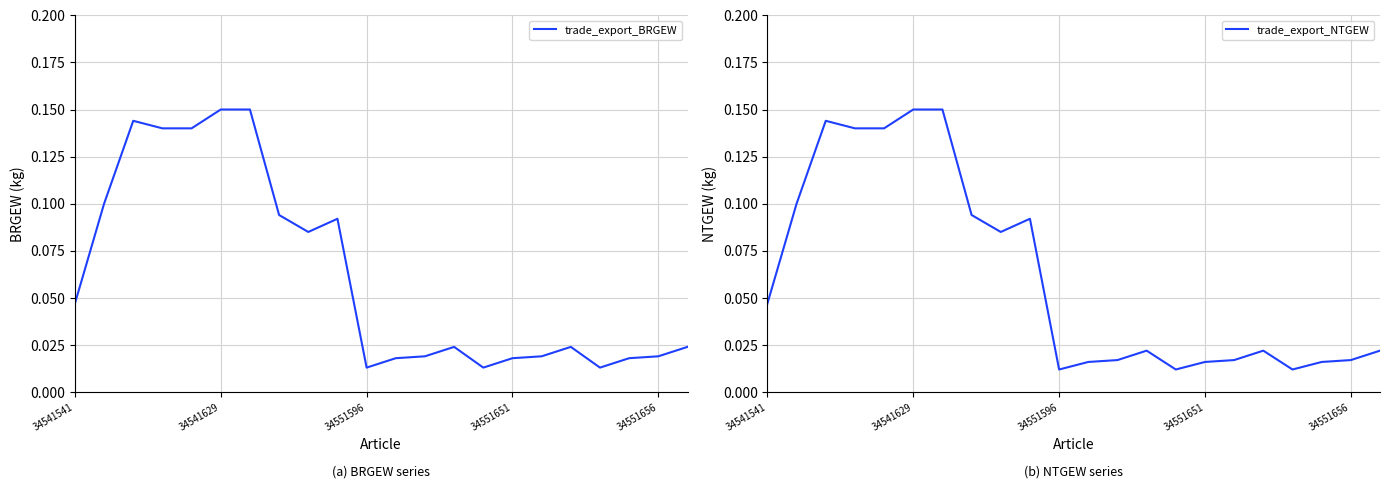

Does the chart display data point markers on the line(s)?

No